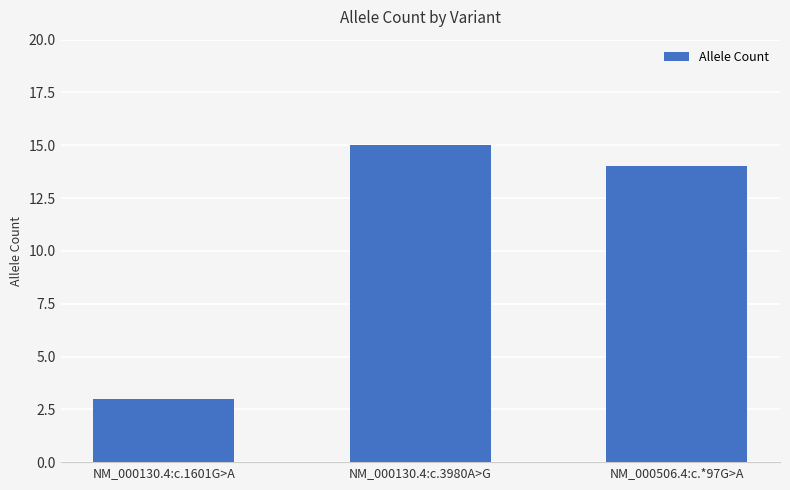

Reading left to right, what are all the values shown in this chart?

NM_000130.4:c.1601G>A=3	NM_000130.4:c.3980A>G=15	NM_000506.4:c.*97G>A=14